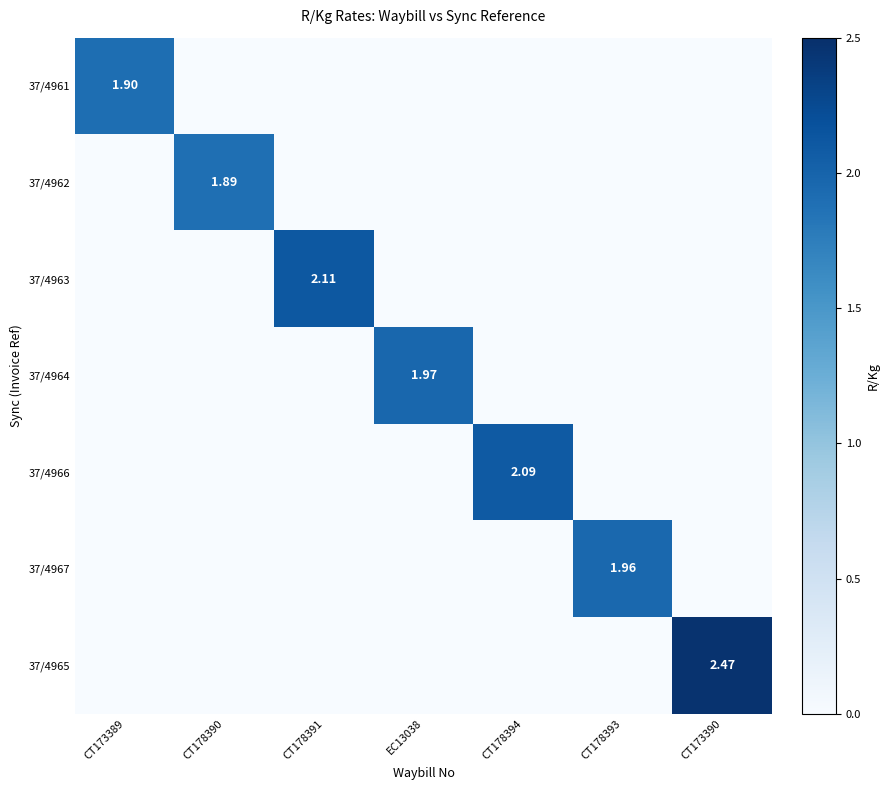

Is the value of 37/4967 at CT178393 greater than the value of 37/4963 at EC13038?

Yes